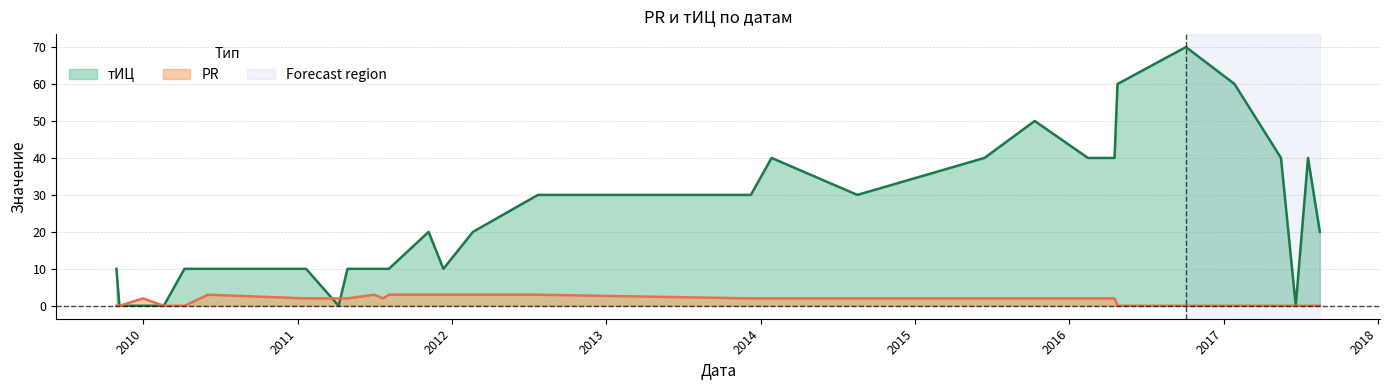

Between 2017-07-20 and 2011-12-12, which is larger?

2017-07-20